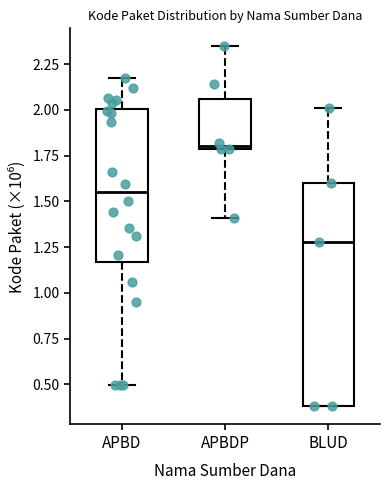

Reading left to right, read every box against the y-axis: the position of its median line, the range the box covers, and the ends of its whiskers. The values are not printed on the chart, so give them approximately, as read against the axis.

APBD: median 1.55, box 1.15 to 2.00, whiskers 0.50 to 2.15
APBDP: median 1.80 (just above the box's lower edge), box 1.80 to 2.05, whiskers 1.40 to 2.35
BLUD: median 1.30, box 0.40 to 1.60, whiskers 0.40 to 2.00